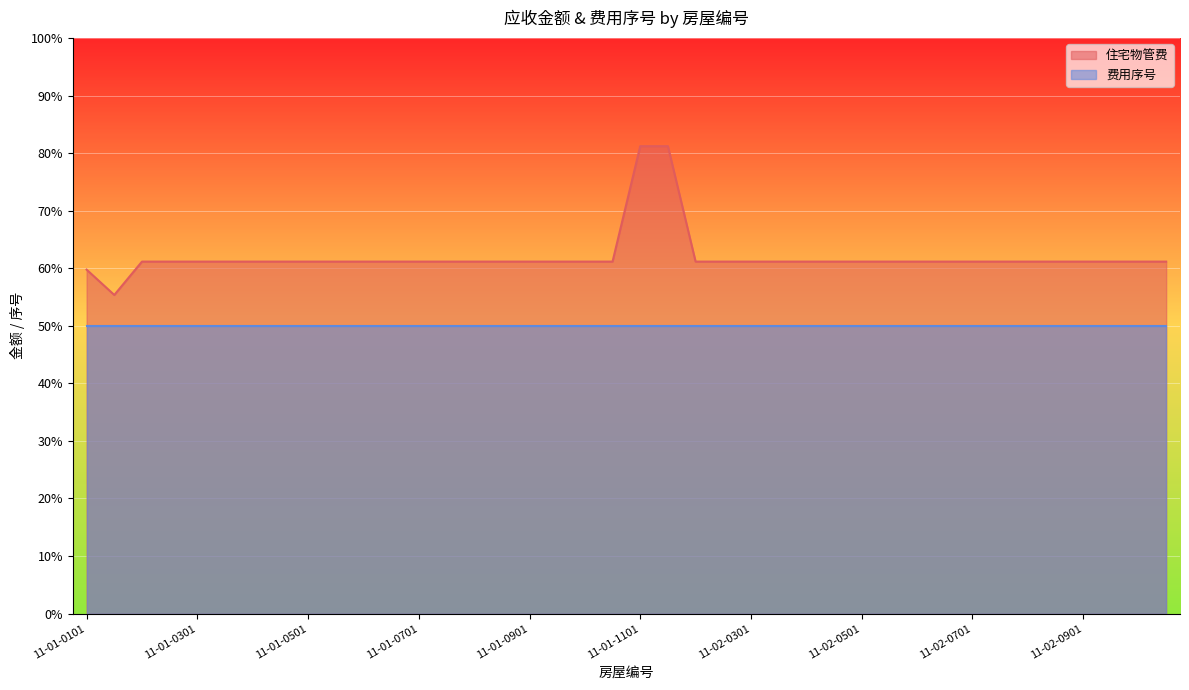

Is it true that the value at 11-02-0201 is 61.2?

True